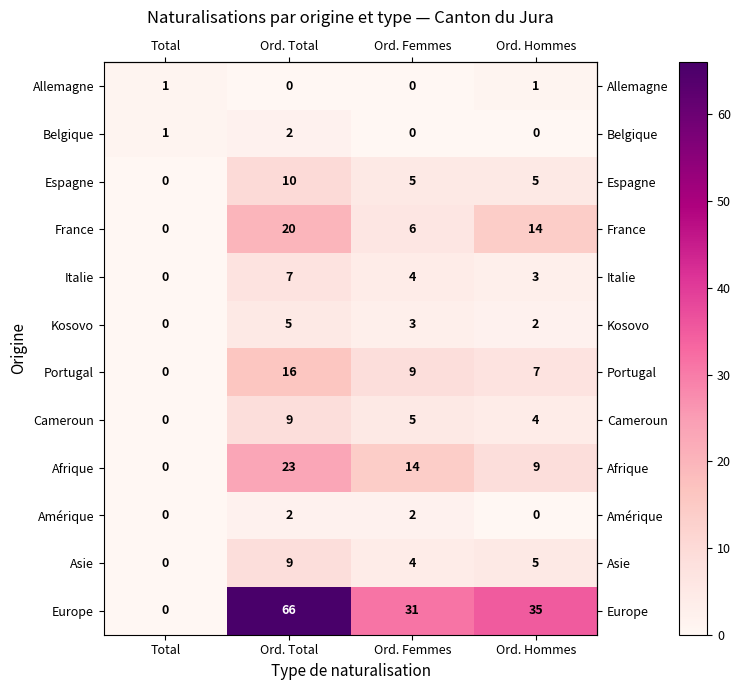

Which series has the largest range (max minus min)?

Europe